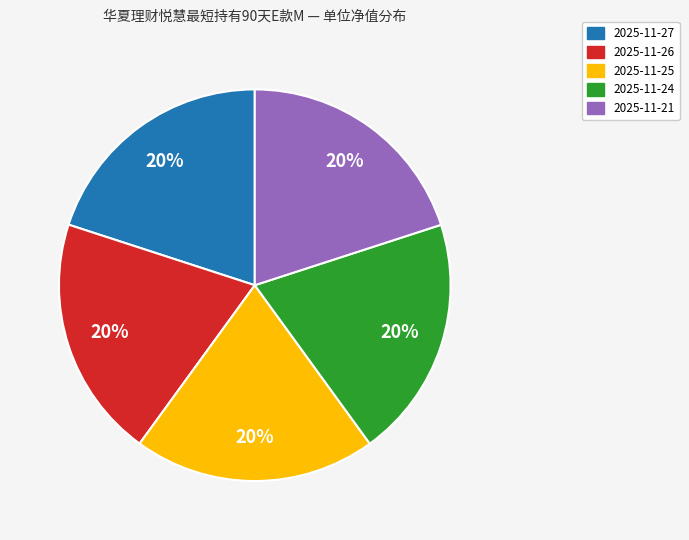

To the nearest percent, what is the combined percentage of 2025-11-21 and 2025-11-25?

40%